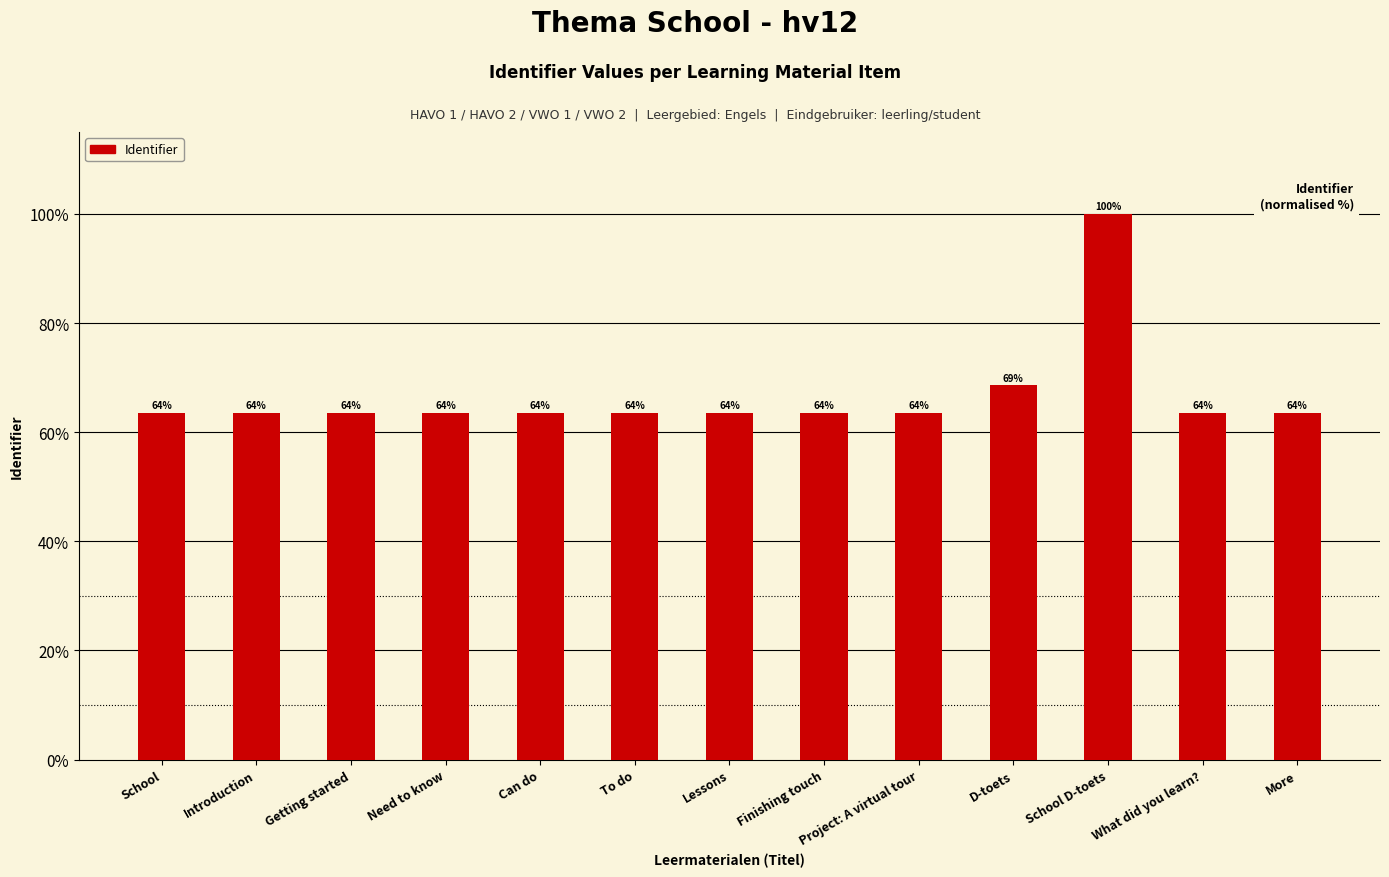

How many bars are there in total?

13